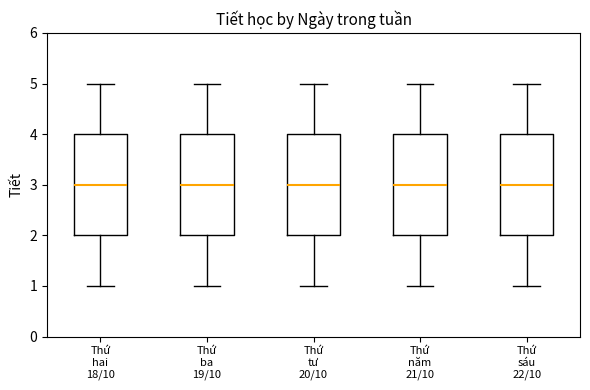

Reading left to right, transcribe this box plot: for each box, give where its median line is, the range the box spans, and where its two whiskers end, as read against the y-axis. The values are not printed on the chart, so give them approximately, as read against the axis.

Thứ hai 18/10: median 3, box 2 to 4, whiskers 1 to 5
Thứ ba 19/10: median 3, box 2 to 4, whiskers 1 to 5
Thứ tư 20/10: median 3, box 2 to 4, whiskers 1 to 5
Thứ năm 21/10: median 3, box 2 to 4, whiskers 1 to 5
Thứ sáu 22/10: median 3, box 2 to 4, whiskers 1 to 5